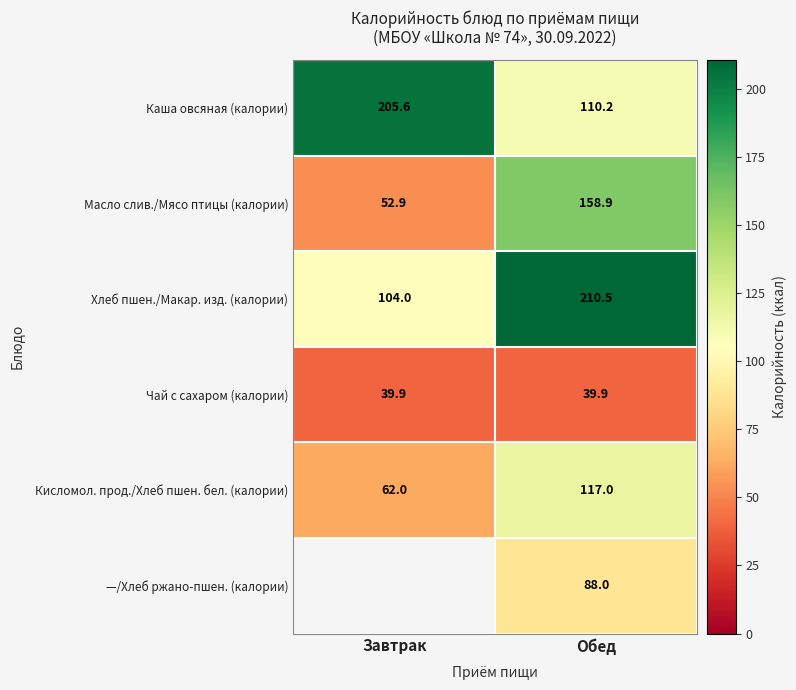

The value of —/Хлеб ржано-пшен. (калории) at Обед is 88.0. True or false?

True